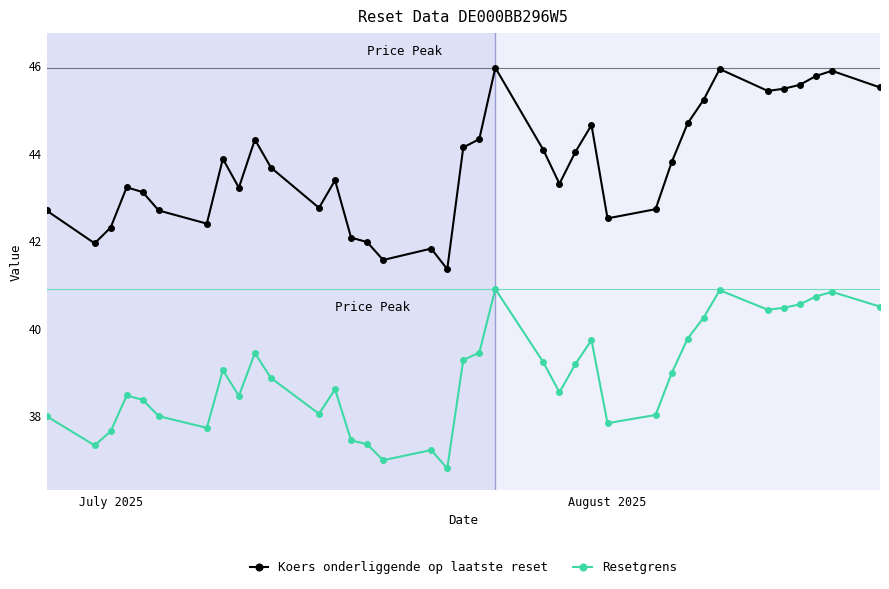

Which series has the largest range (max minus min)?

Koers onderliggende op laatste reset